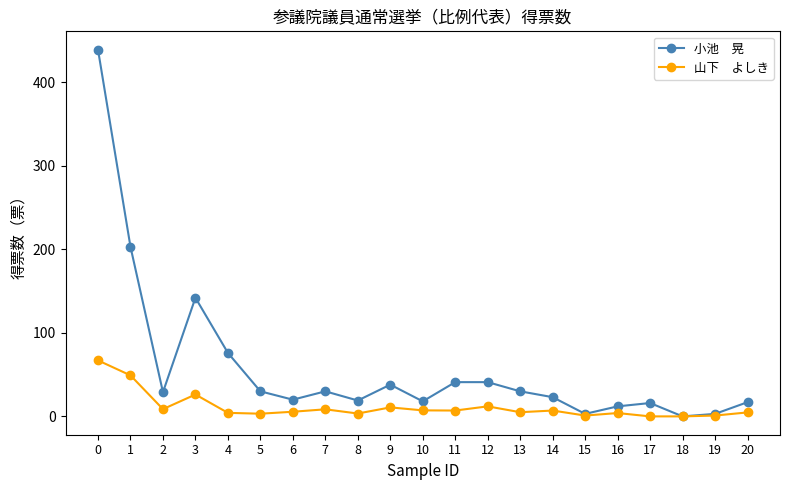

What is the difference between the highest and lowest values at 3?

115.8